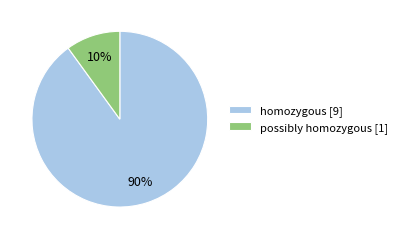

Count the number of slices in the pie.

2